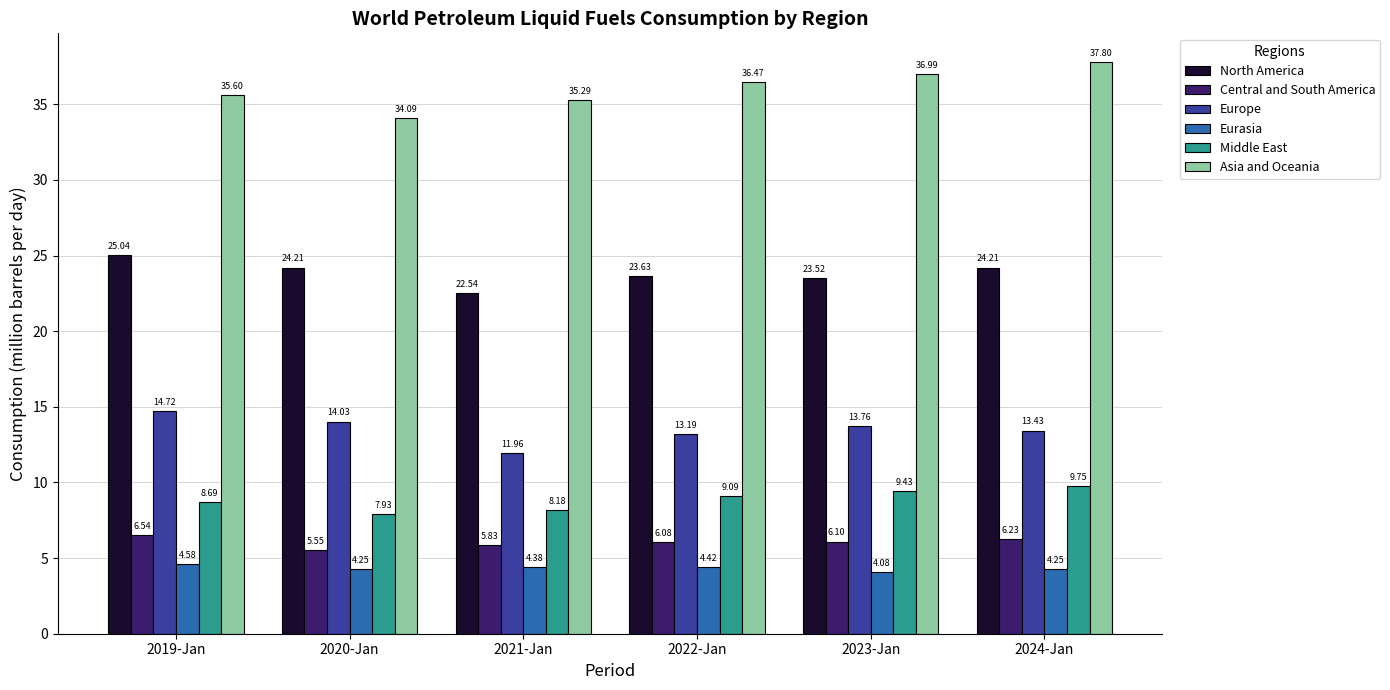

What is the label of the 2nd bar from the right?

2023-Jan